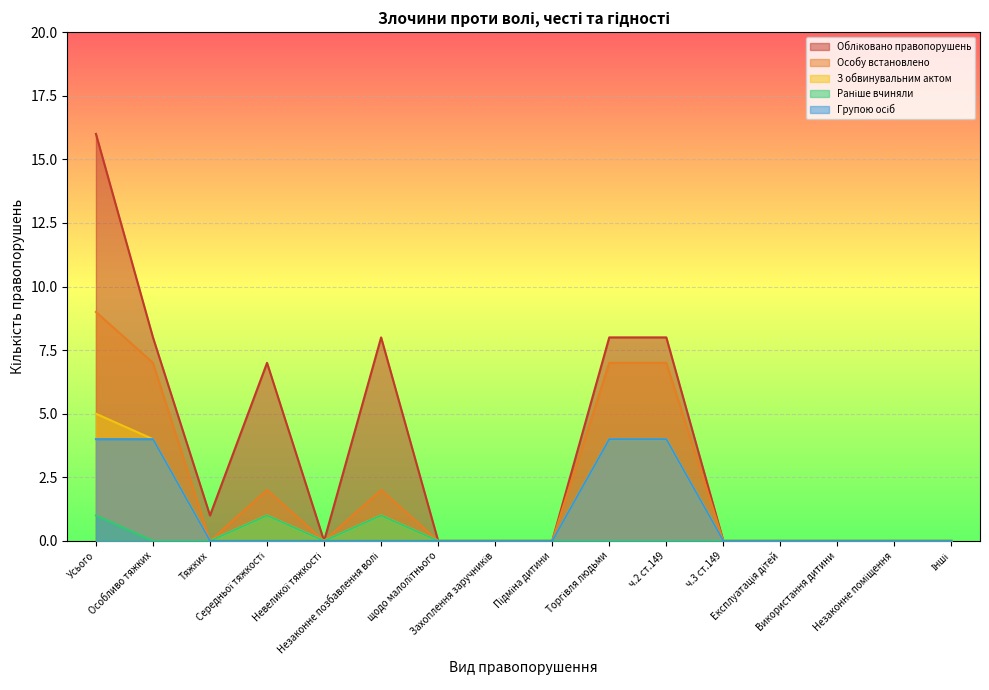

The Обліковано правопорушень series shows -6 at Інші. True or false?

False